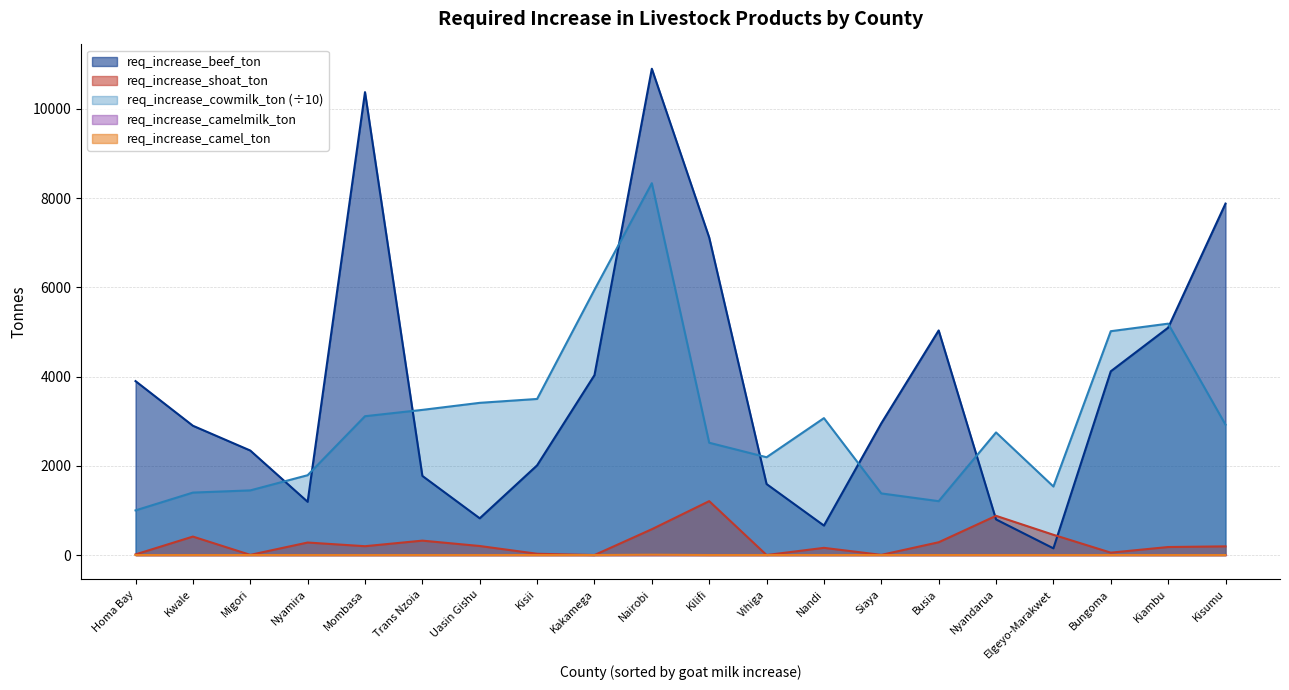

What is the average value of the req_increase_beef_ton series?

3782.6